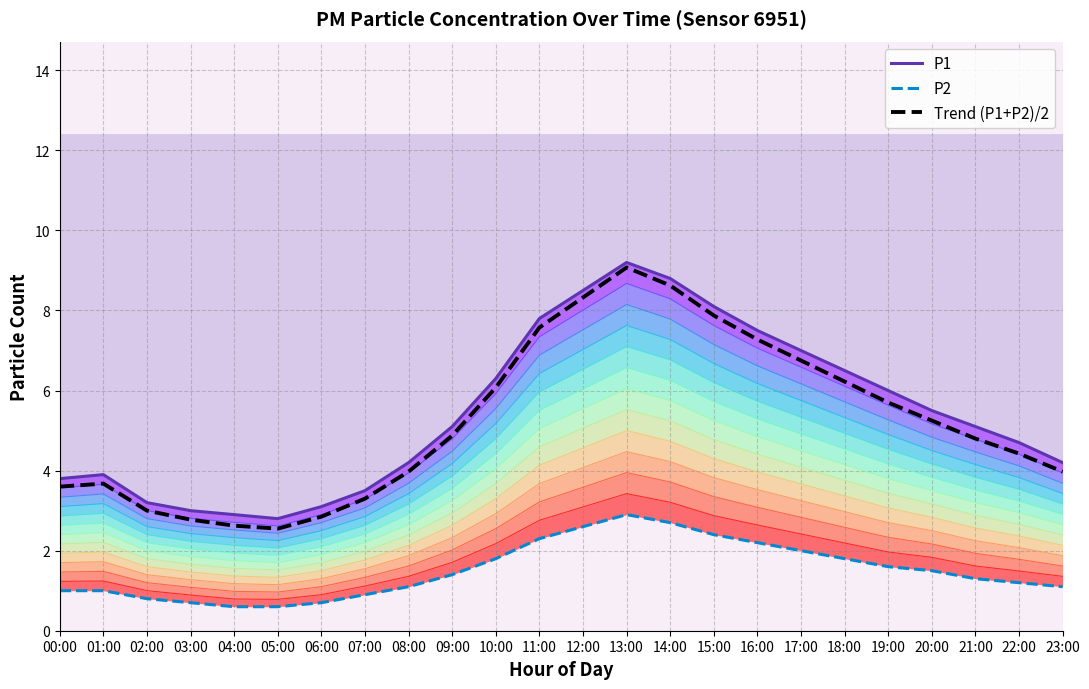

True or false: P2 and Trend (P1+P2)/2 cross at least once.

False